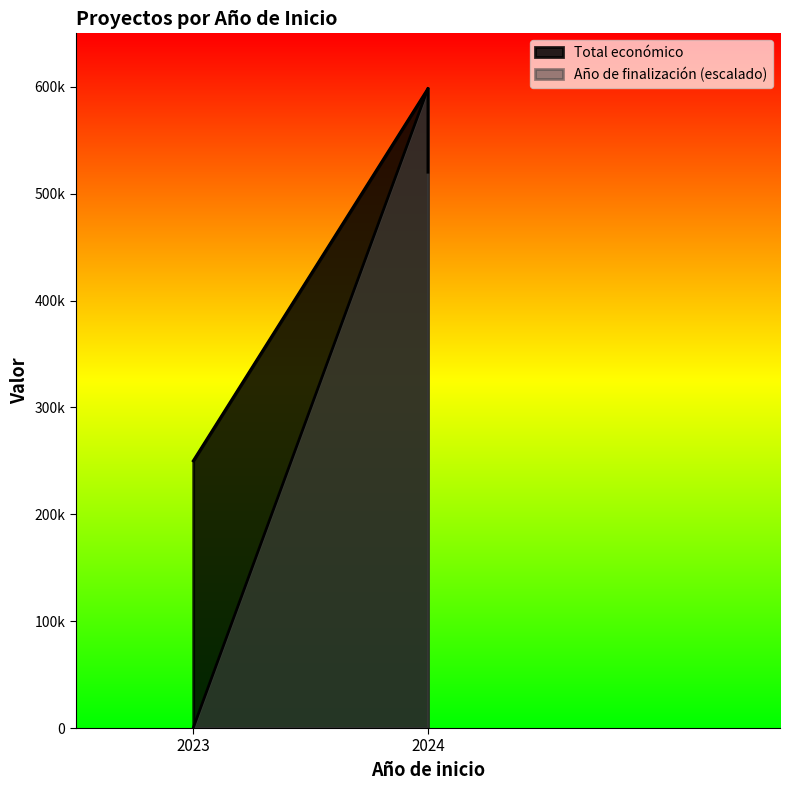

What is the value of the Año de finalización point at the 2nd from the left?

598303.0